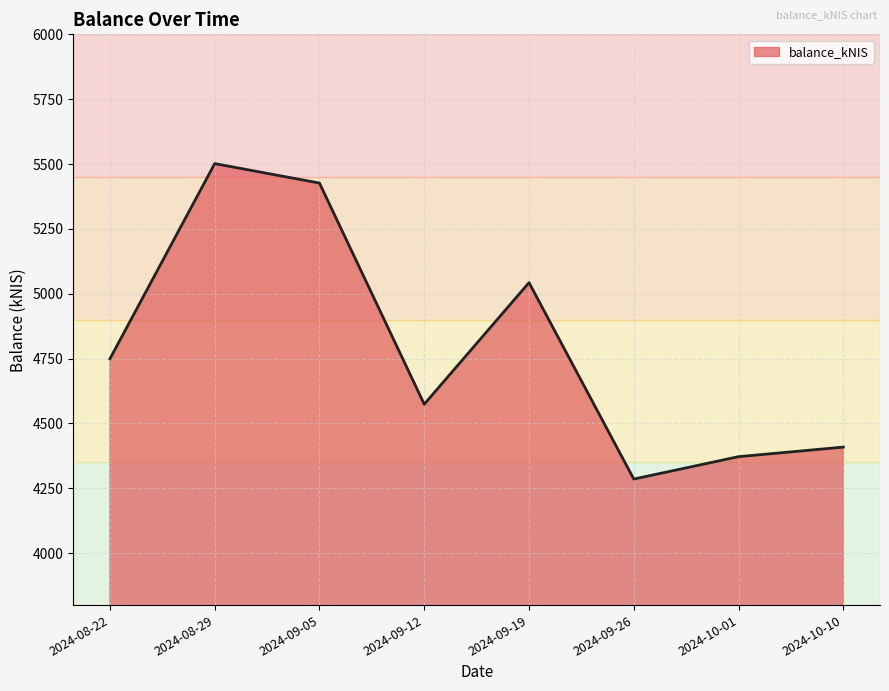

The chart shows a value of 2990.8 at 2024-09-19. True or false?

False